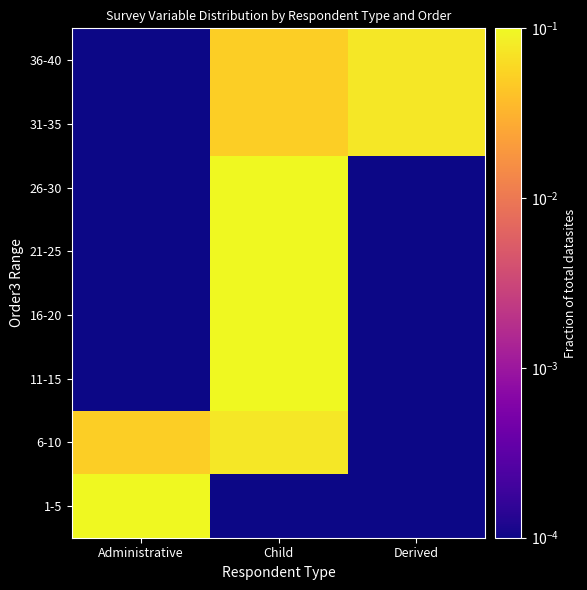

At Child, list the series in order from smallest to largest.

1-5, 31-35, 36-40, 6-10, 11-15, 16-20, 21-25, 26-30